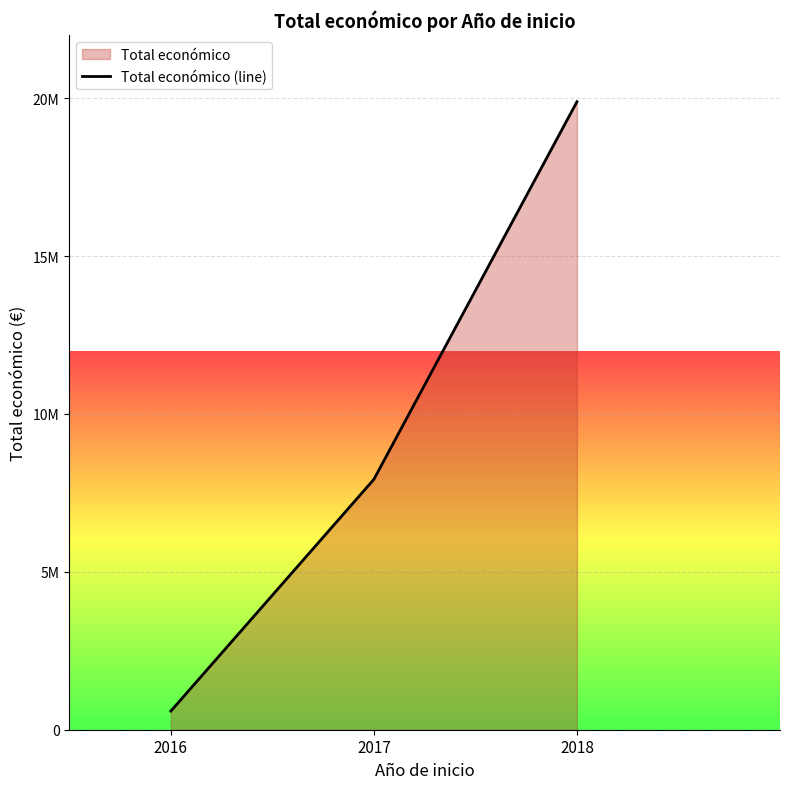

What is the maximum value shown in the chart?

19887784